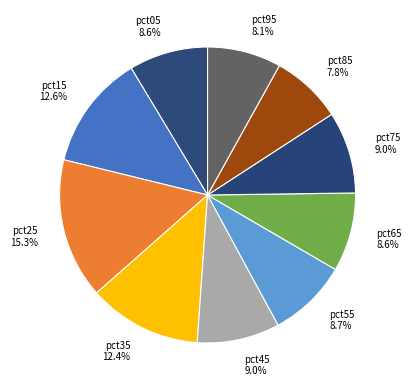

What portion of the pie excludes pct35?

87.6%